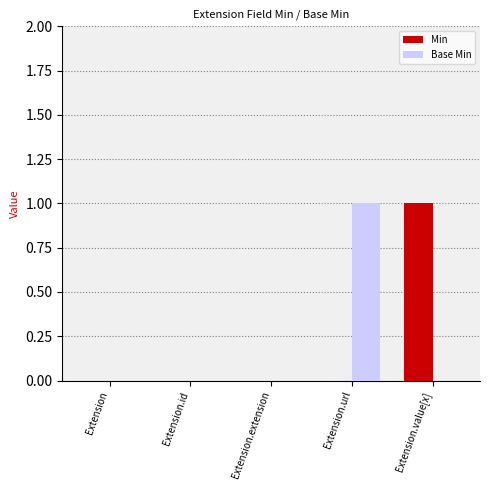

Reading left to right, transcribe all the data shown in this chart.

Min: 0	0	0	0	1
Base Min: 0	0	0	1	0